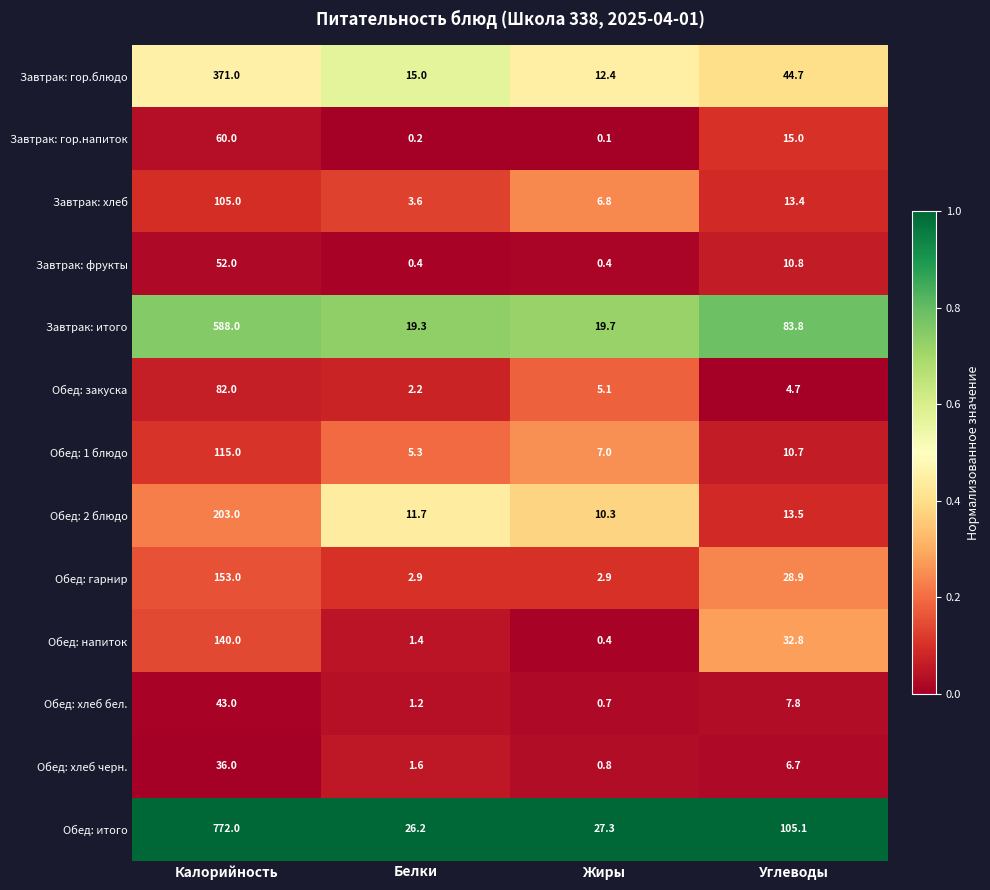

What is the approximate value of Обед: 1 блюдо at Жиры?

7.0